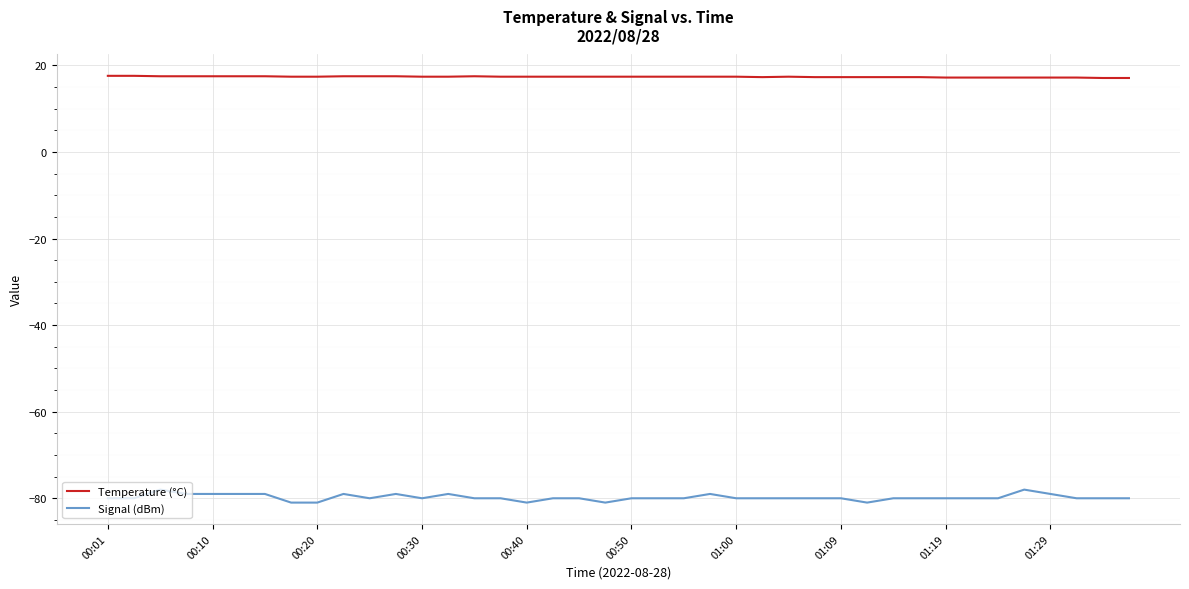

Which series has the largest total across all categories?

Temperature (°C)